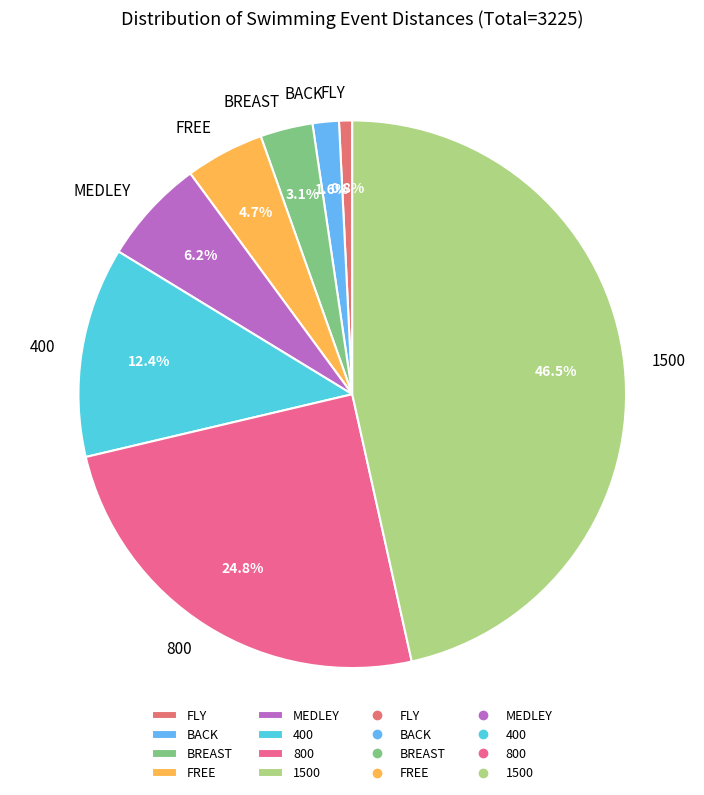

To the nearest percent, what is the difference between the BREAST and FREE slice percentages?

2%